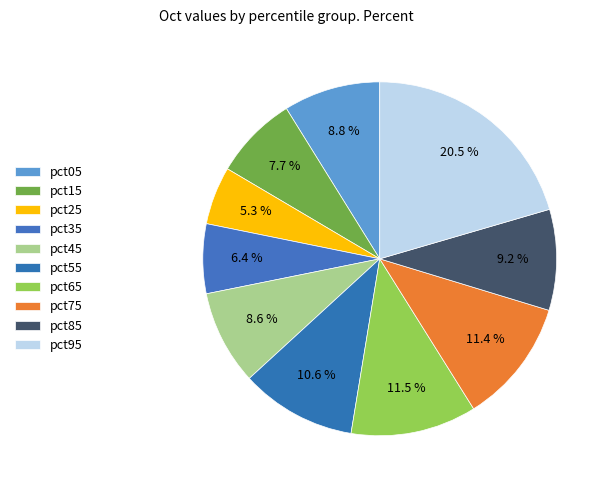

Which slice is the largest?

pct95